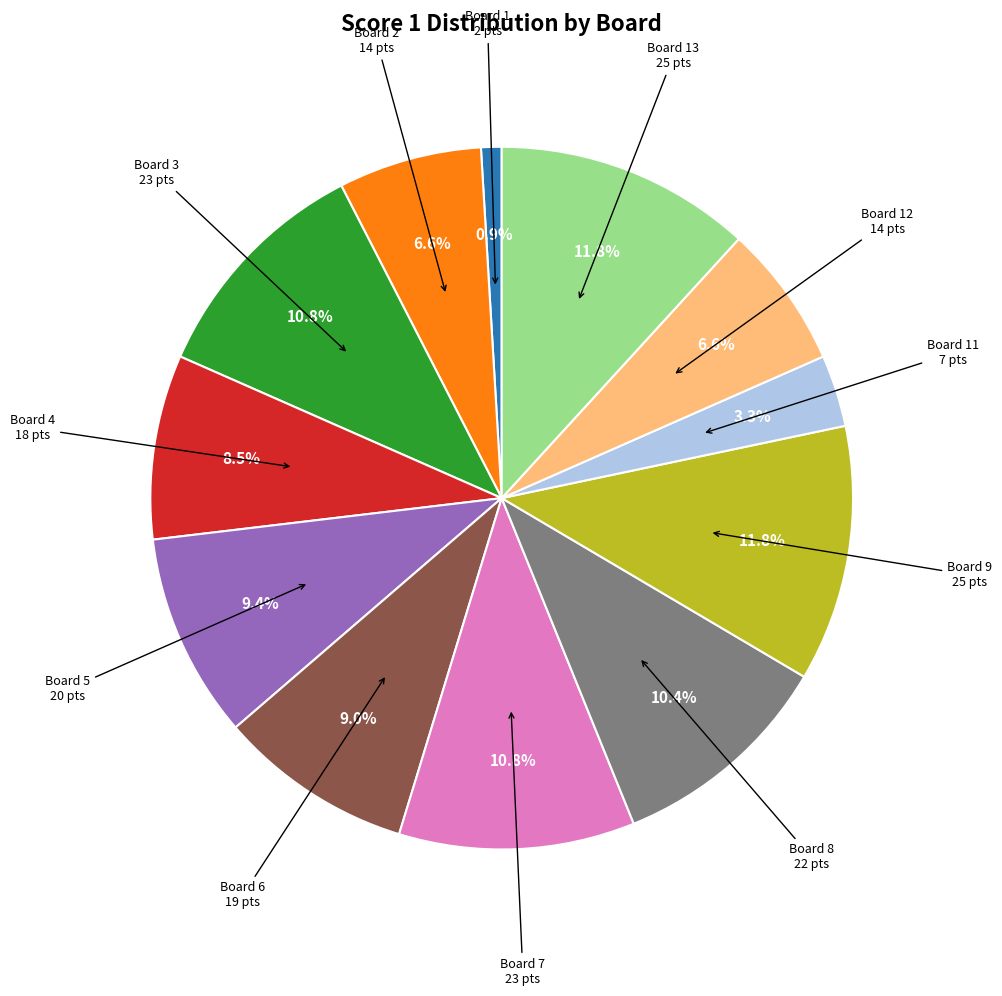

What percentage is NOT represented by Board 13?

88.2%